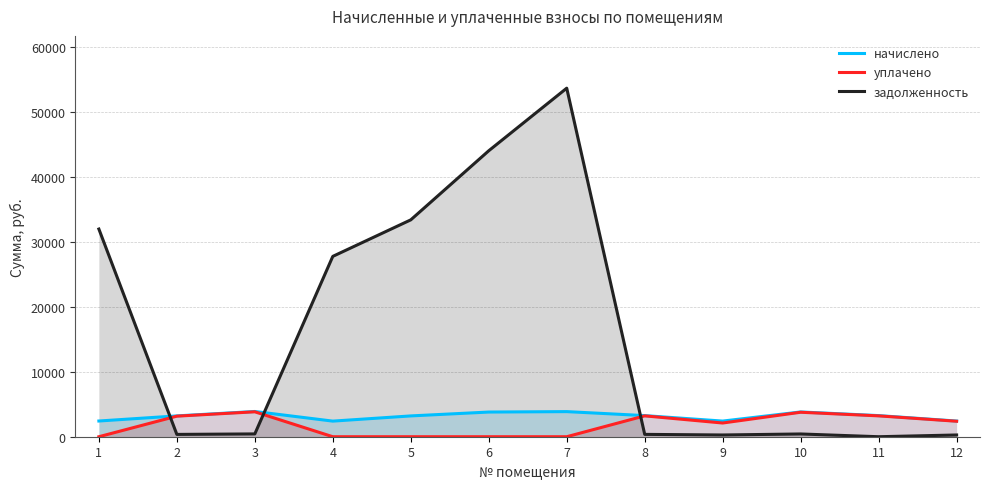

Count the number of categories in the chart.

12